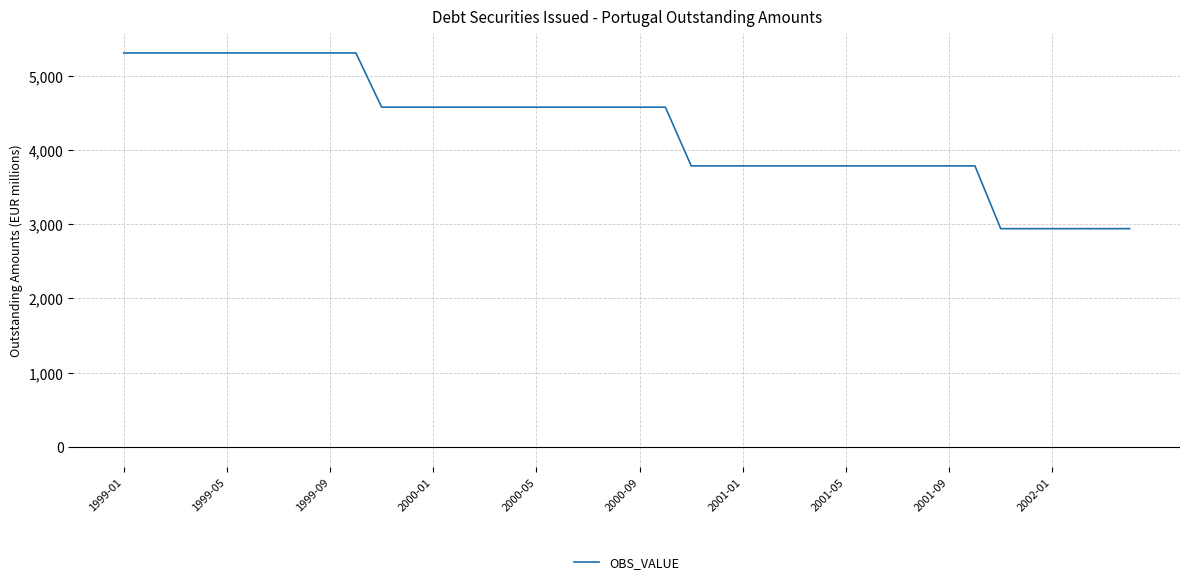

What is the difference between the second highest and second lowest values?

2365